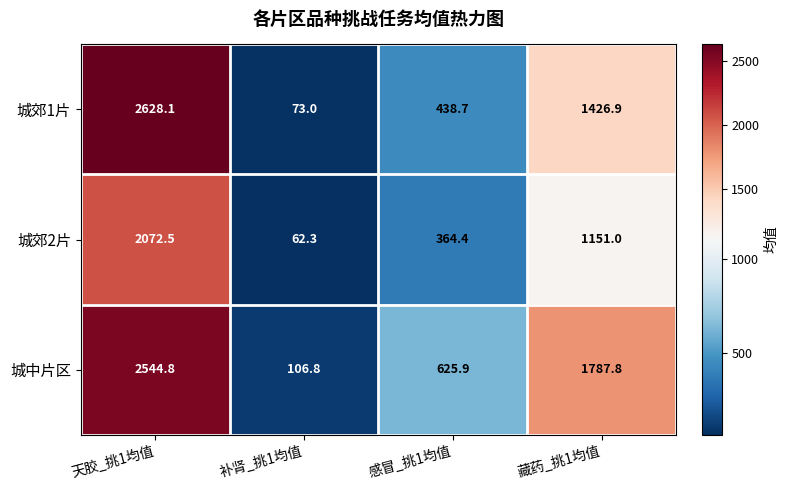

How many data points does each series have?

4